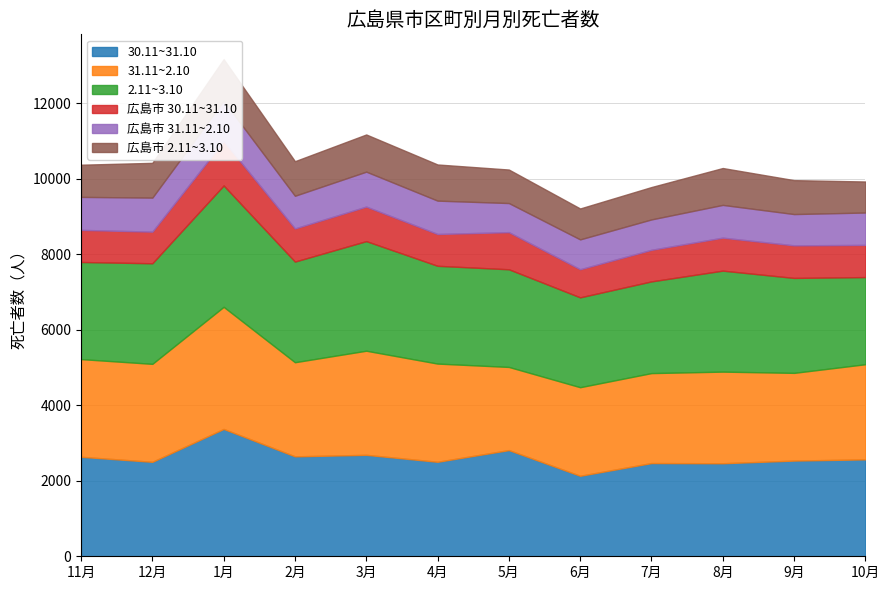

True or false: 広島市 31.11~2.10 has a value of 884 at 4月.

True